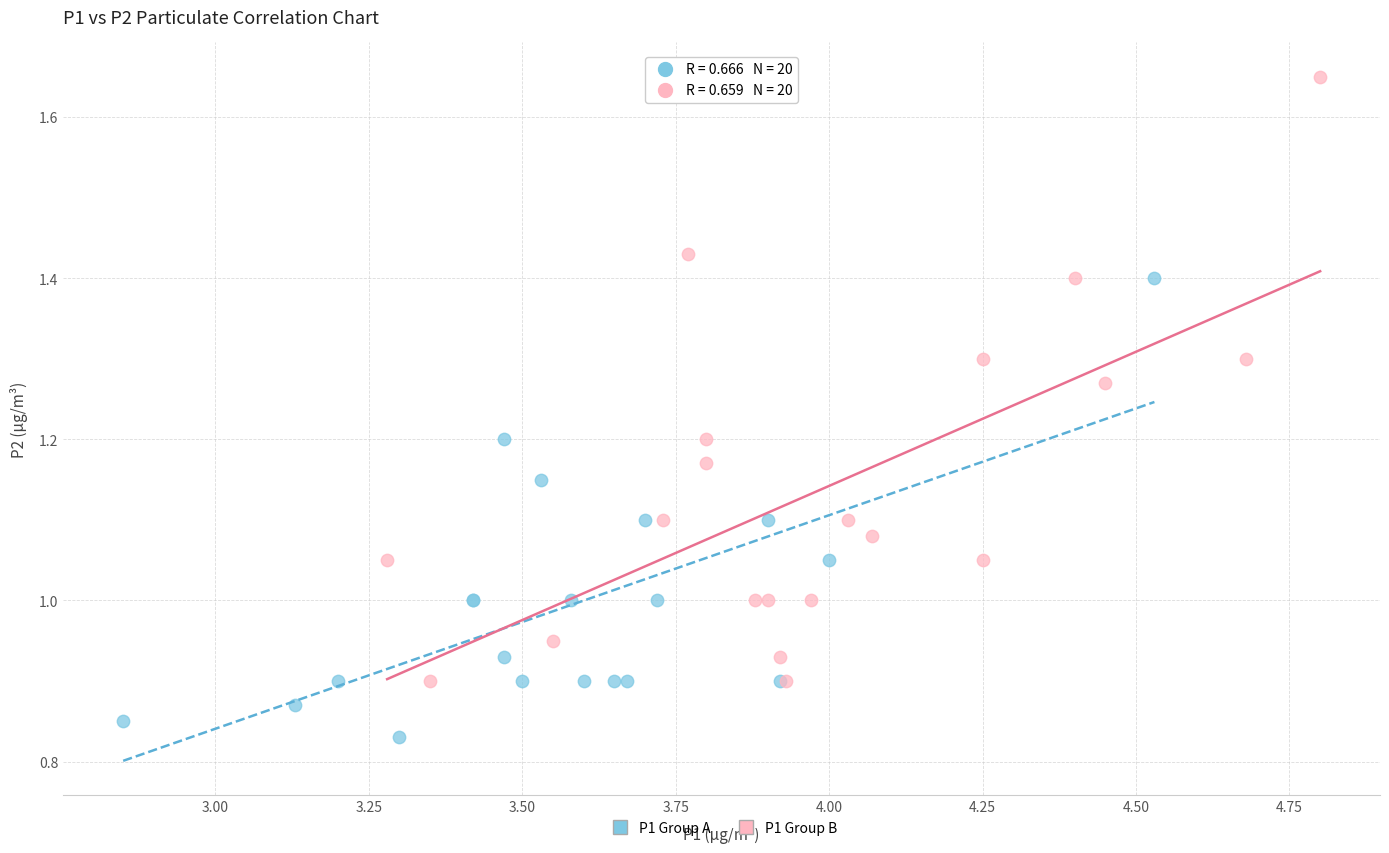

Which series contains the highest Y value?

P1 Group B